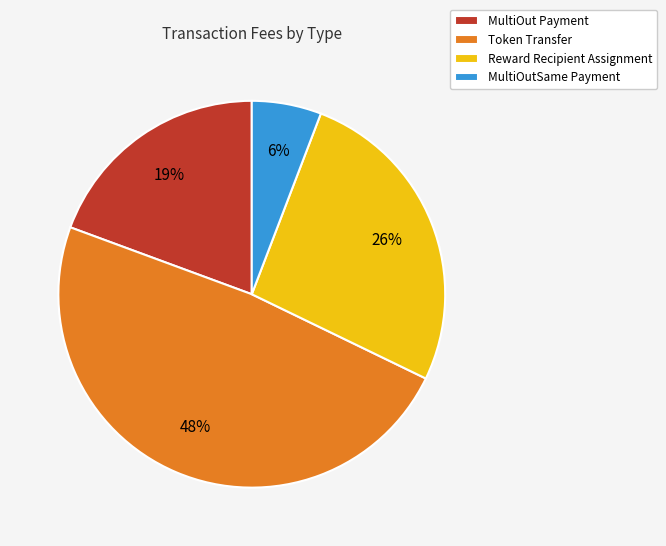

To the nearest percent, what is the difference between the Token Transfer and Reward Recipient Assignment slice percentages?

22%